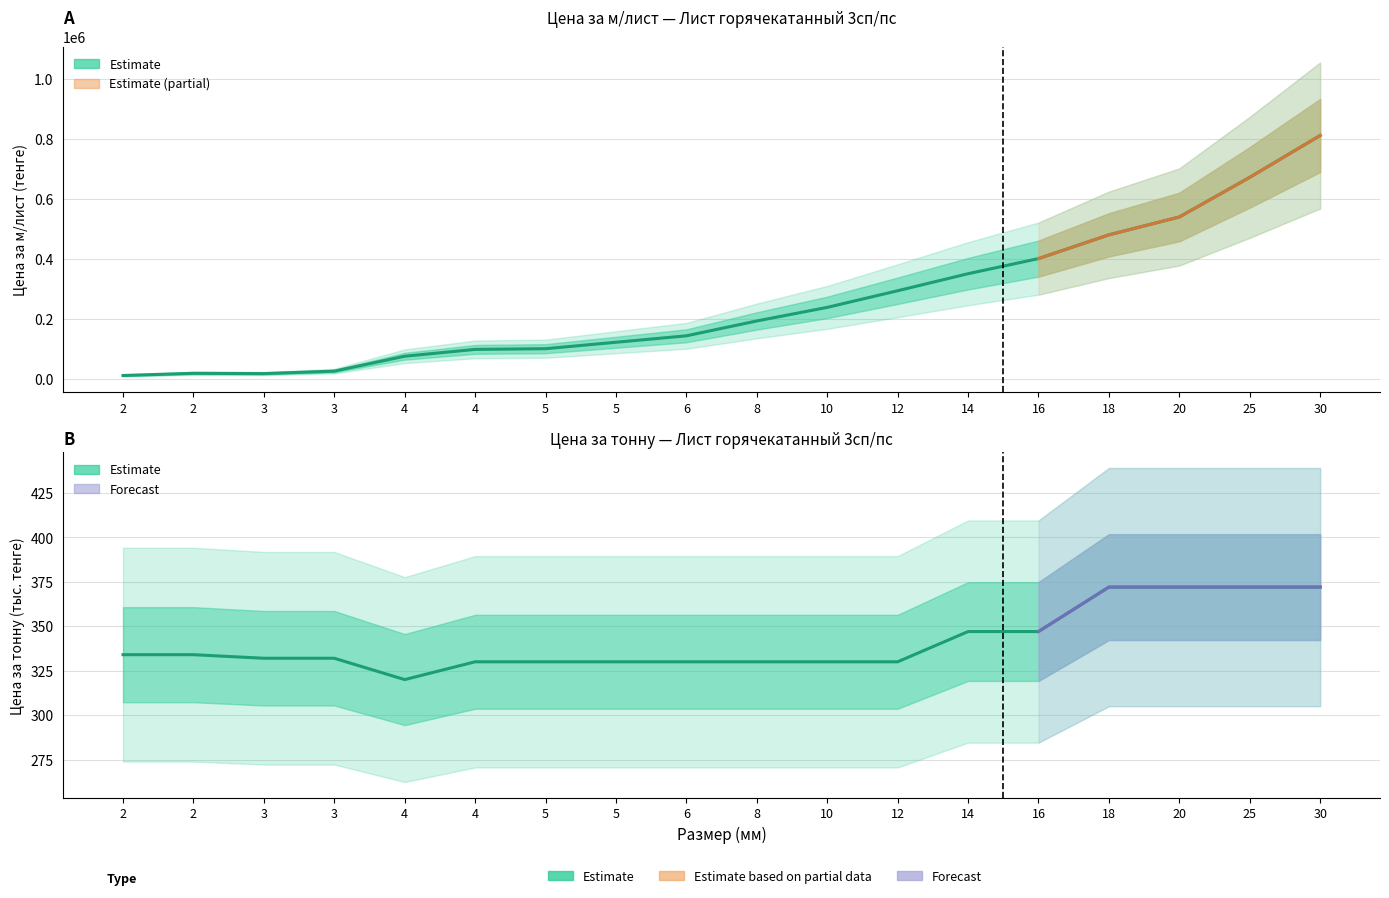

At which category does Цена за тонну (Estimate) reach its first local valley?

4